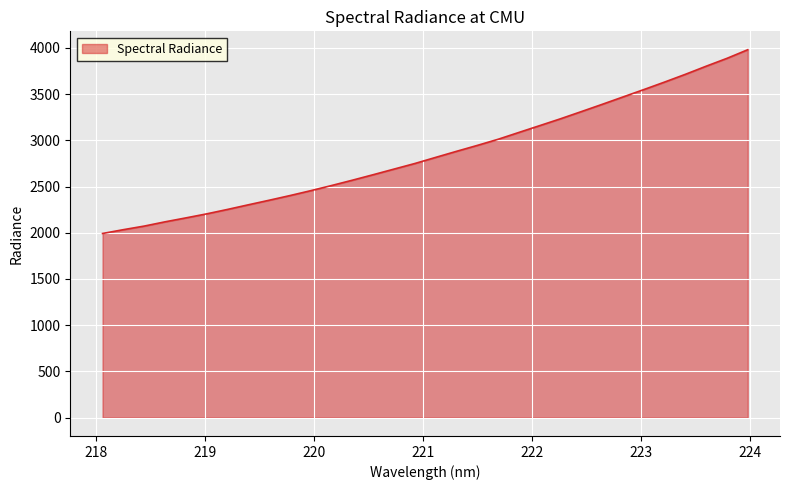

What is the smallest value displayed?

1992.1